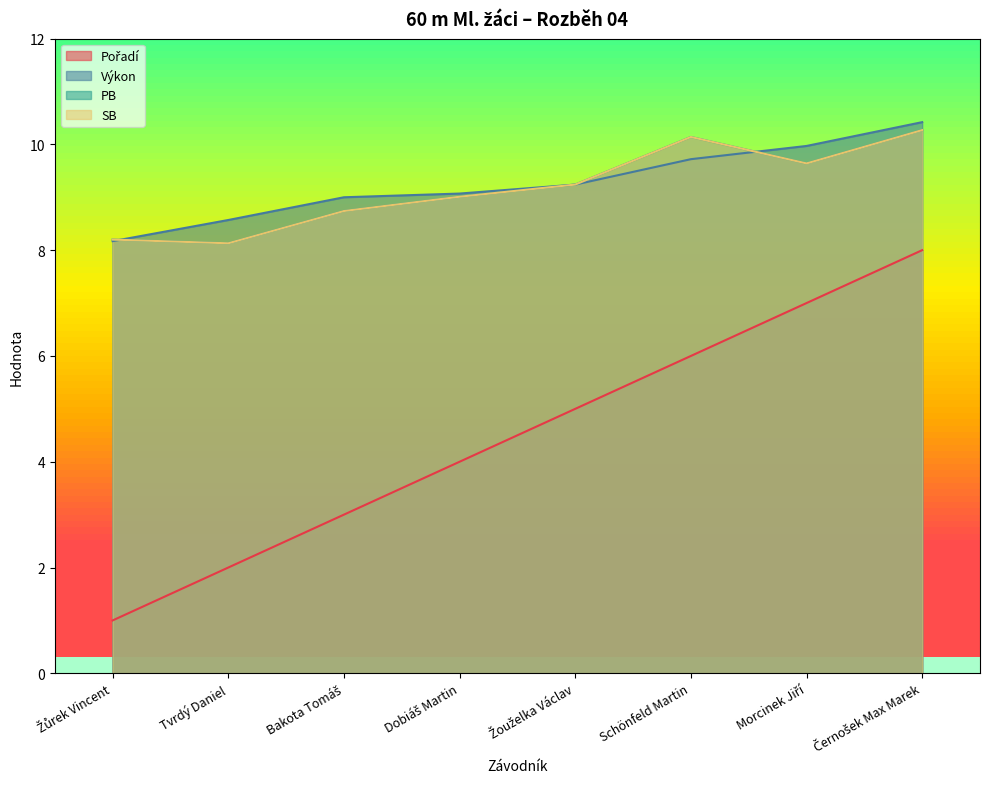

What position from the left is Černošek Max Marek?

8